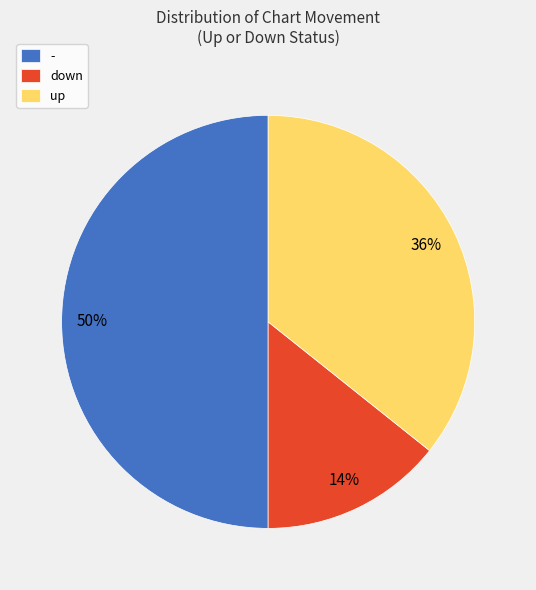

Does up represent more than half of the total?

No